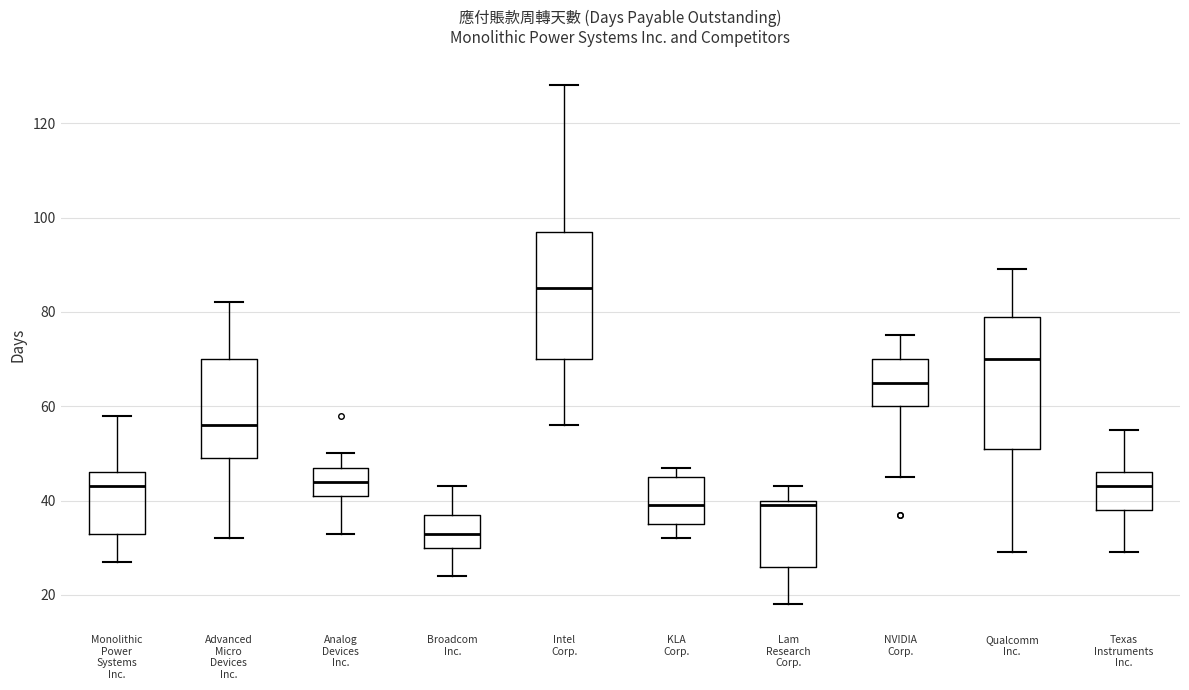

Where is the upper edge of the box for NVIDIA Corp. on the y-axis? The values are not printed on the chart, so give them approximately, as read against the axis.

70